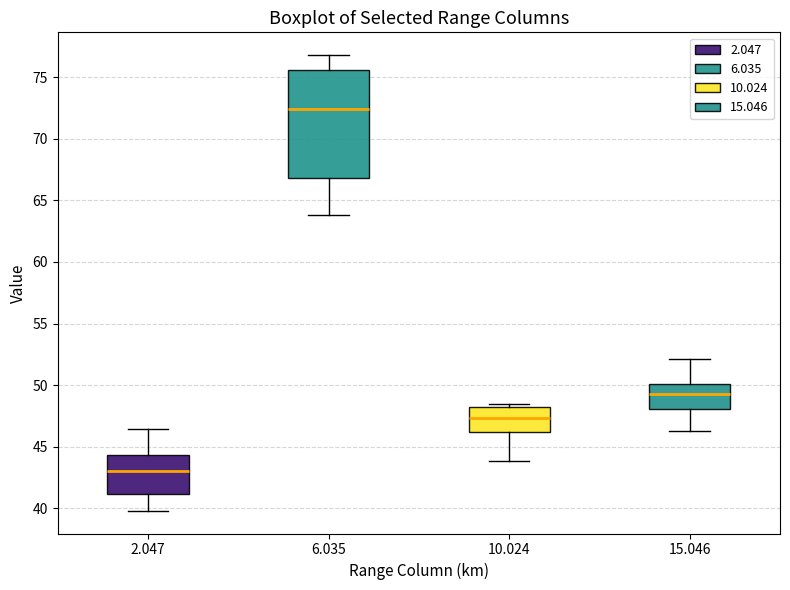

Reading left to right, read every box against the y-axis: the position of its median line, the range the box covers, and the ends of its whiskers. The values are not printed on the chart, so give them approximately, as read against the axis.

2.047: median 43.0, box 41.0 to 44.5, whiskers 40.0 to 46.5
6.035: median 72.5, box 67.0 to 75.5, whiskers 64.0 to 77.0
10.024: median 47.5, box 46.0 to 48.0, whiskers 44.0 to 48.5
15.046: median 49.5, box 48.0 to 50.0, whiskers 46.5 to 52.0